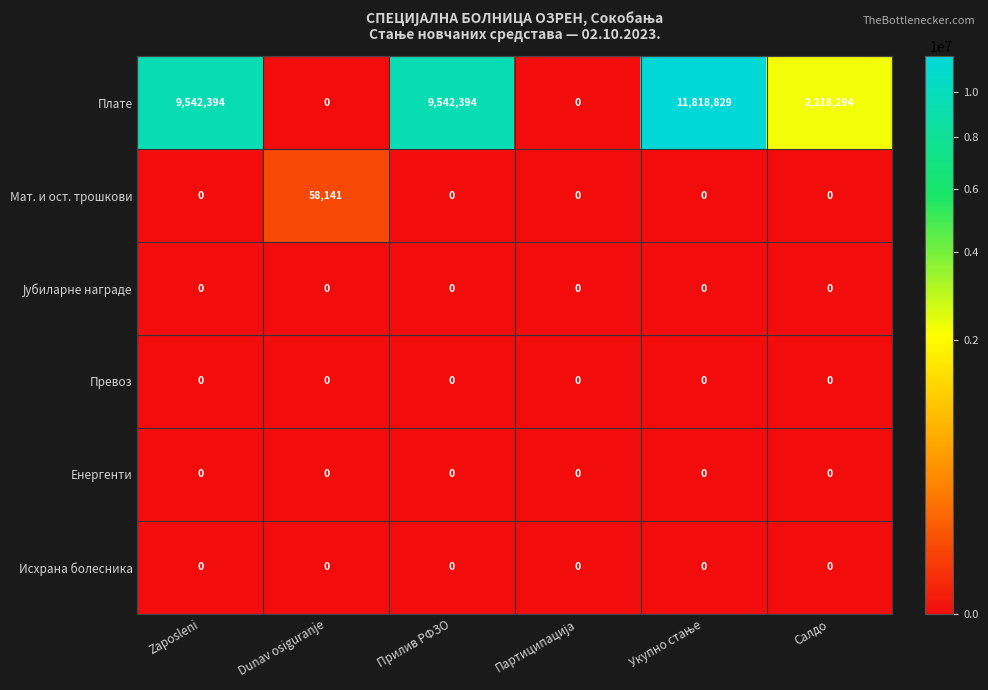

What is the maximum value shown in the chart?

11818829